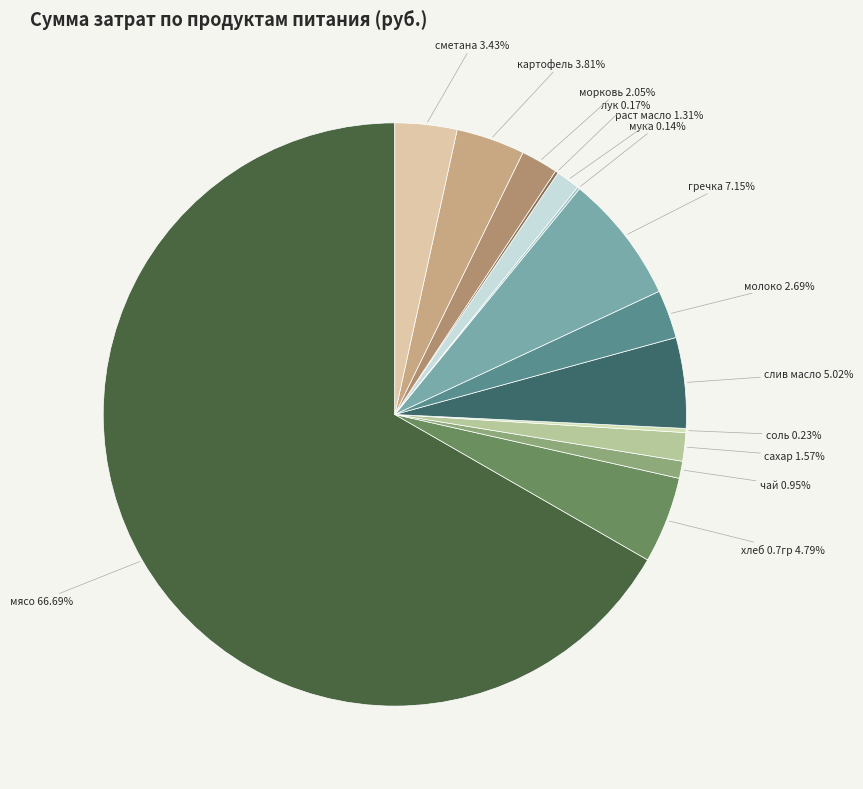

To the nearest percent, what portion does молоко represent?

3%